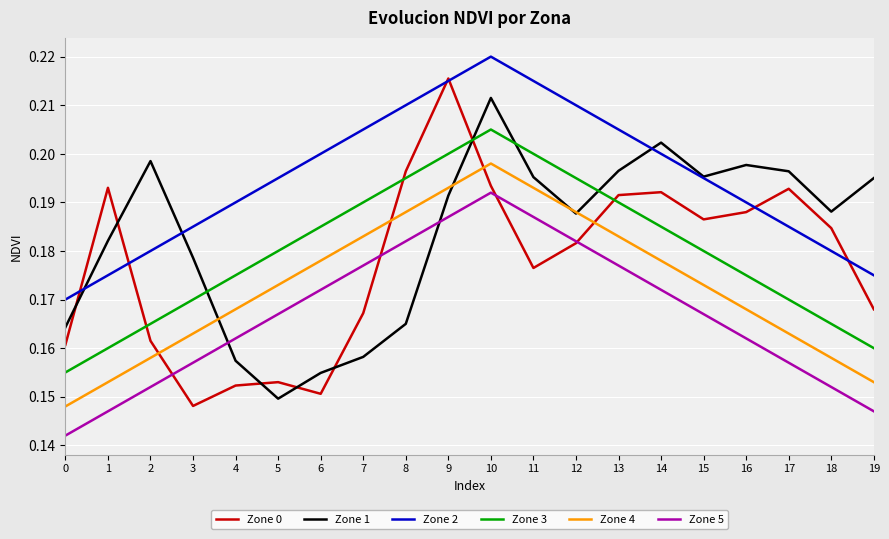

Where do Zone 3 and Zone 0 first cross each other?

1 and 2